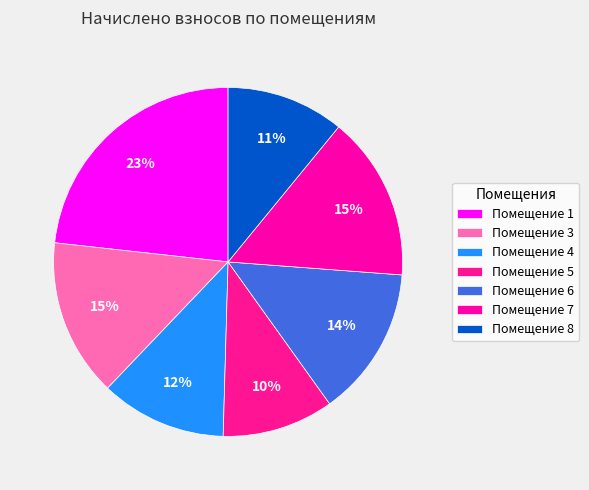

Count the number of slices in the pie.

7